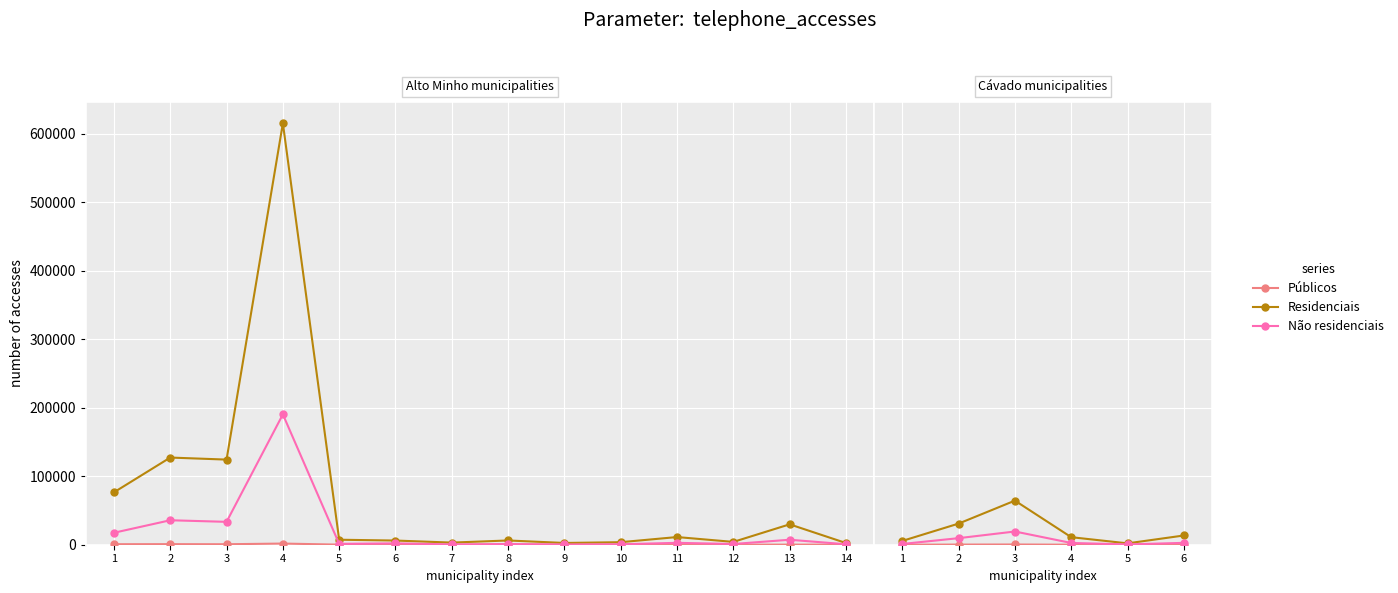

Which series has the widest spread of values?

Residenciais